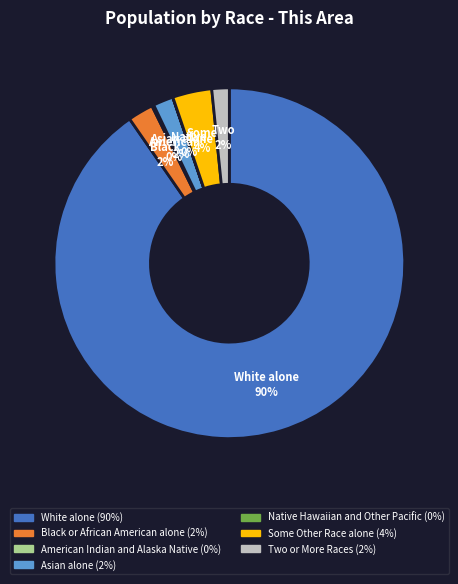

Is there a majority slice in this chart?

Yes